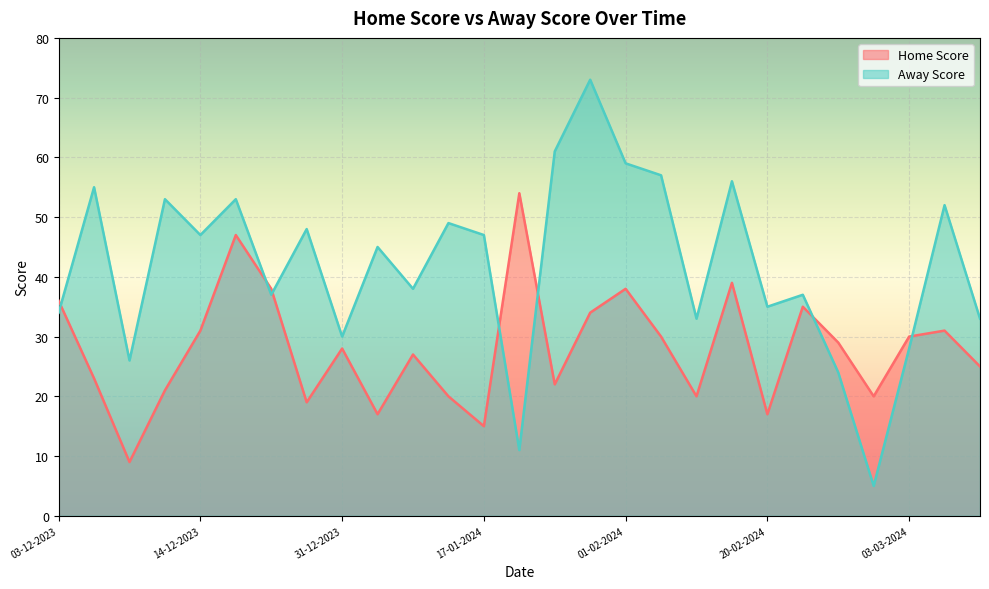

Between which two adjacent categories do Away Score and Home Score first intersect?

03-12-2023 and 12-12-2023